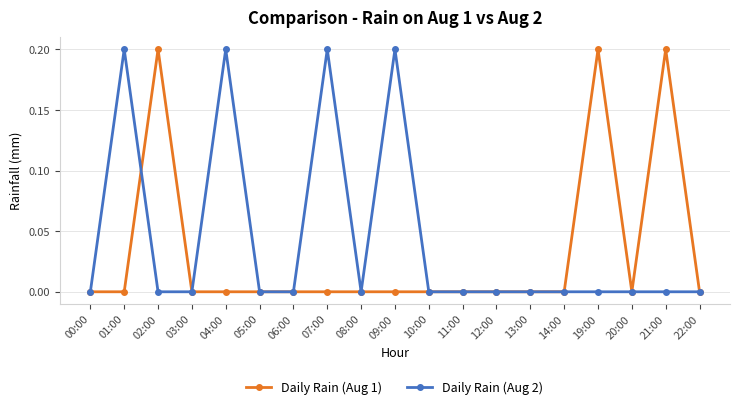

How many Daily Rain (Aug 2) values are between 0 and 1?

19